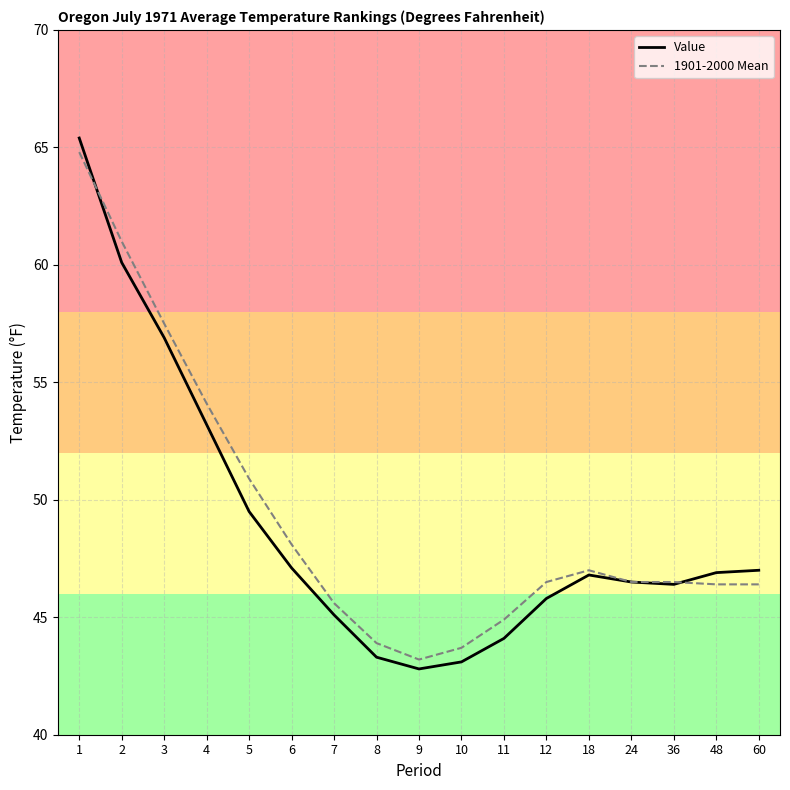

What are all the series names shown in the legend?

Value, 1901-2000 Mean